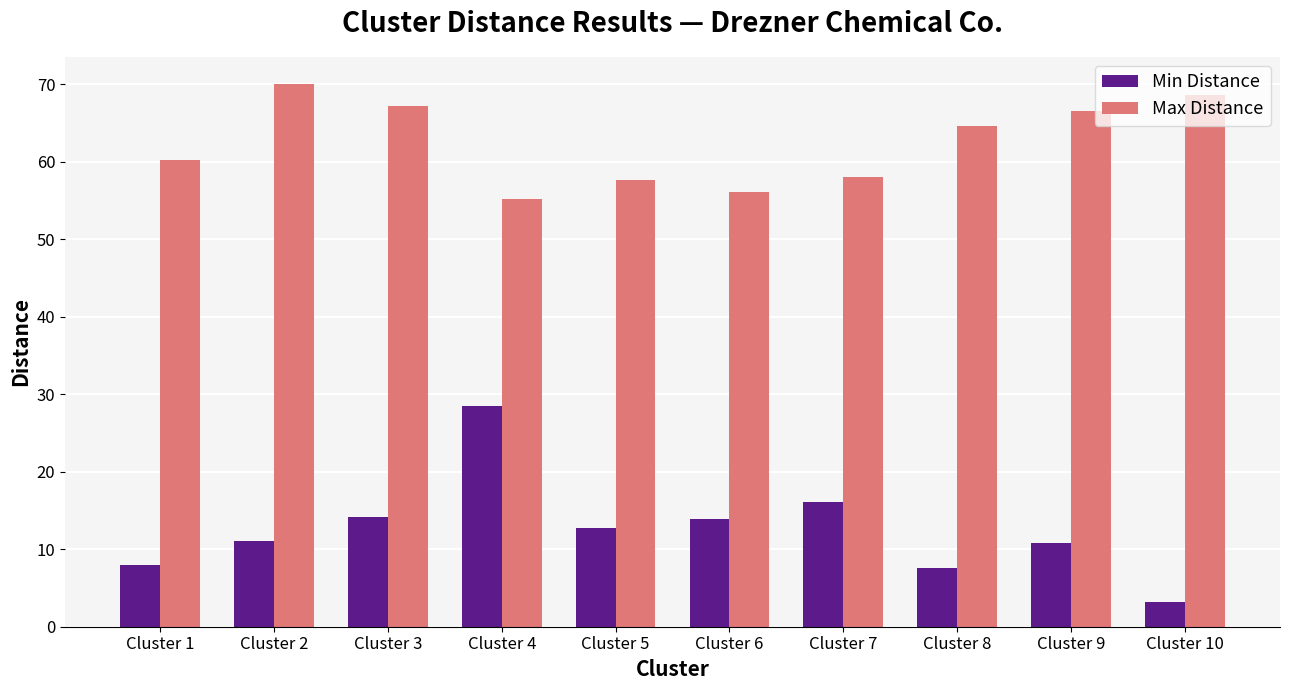

Which series has the largest range (max minus min)?

Min Distance